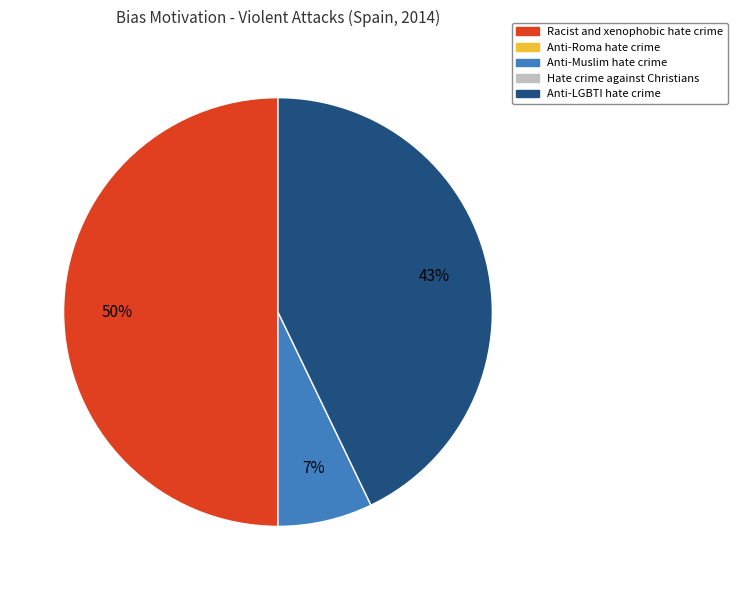

To the nearest percent, what is the difference between the largest and smallest slice percentages?

43%